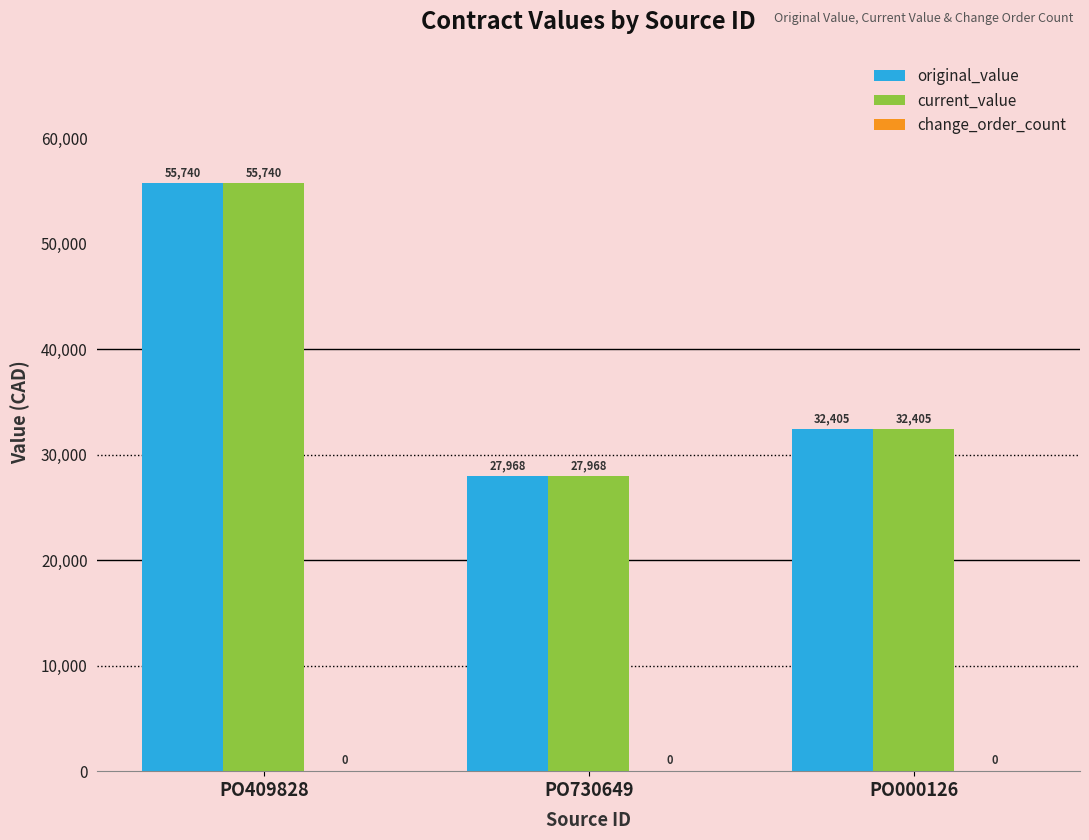

What is the difference between the maximum and minimum values in the current_value series?

27771.7